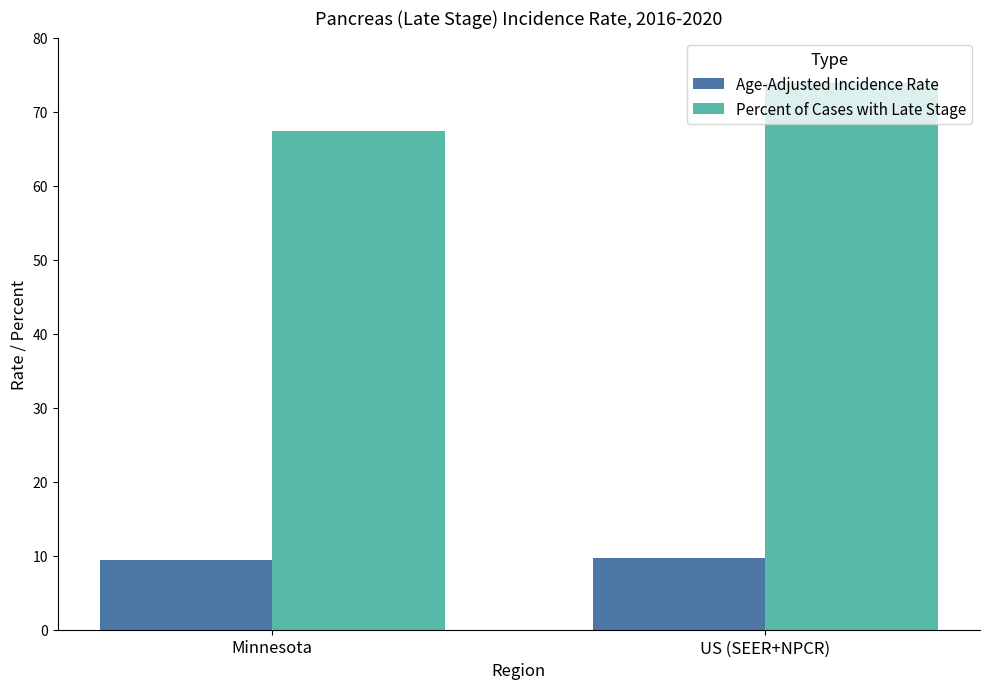

Rank the series by their average value, from lowest to highest.

Age-Adjusted Incidence Rate, Percent of Cases with Late Stage